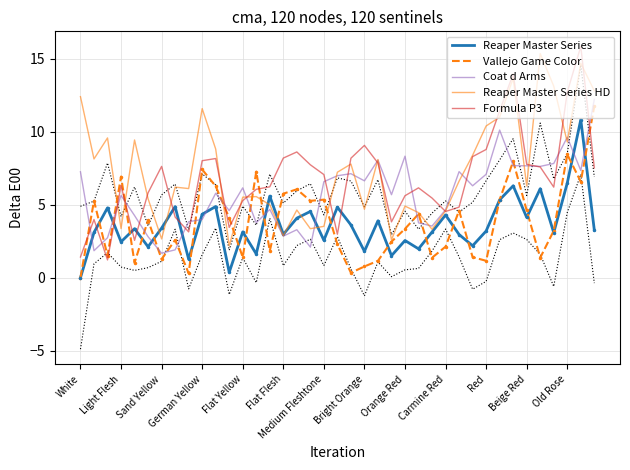

Reading left to right, extract all data points from this chart.

Reaper Master Series: 0.0	3.1	4.8	2.5	3.4	2.1	3.4	4.9	1.3	4.3	4.9	0.4	3.1	1.6	5.6	3.0	4.1	4.5	2.6	4.8	3.6	1.8	3.9	1.5	2.5	2.0	3.1	4.3	3.0	2.2	3.2	5.3	6.3	4.1	6.1	3.1	6.5	10.8	3.3
Vallejo Game Color: 0.0	5.3	1.5	6.9	1.0	4.0	1.3	2.6	0.3	7.4	6.3	4.1	1.4	7.3	1.8	5.8	6.1	5.3	5.3	2.3	0.3	0.8	1.2	2.5	3.4	4.4	1.4	2.1	4.6	1.4	1.2	5.3	8.0	4.6	1.4	3.2	8.4	6.6	11.8
Coat d Arms: 7.3	1.9	2.7	5.6	4.3	2.8	1.7	1.9	3.8	4.0	5.8	4.6	6.2	3.8	4.7	2.9	3.3	2.1	6.6	7.0	7.1	6.6	8.1	5.7	8.3	3.8	3.5	4.7	7.3	6.3	7.1	10.1	7.7	7.7	7.6	7.8	9.6	7.3	12.2
Reaper Master Series HD: 12.4	8.1	9.6	3.4	9.4	5.4	2.7	6.2	6.1	11.6	8.8	2.2	5.5	5.6	5.0	2.9	4.6	3.4	3.5	7.2	7.8	4.7	8.1	2.6	4.9	4.5	3.3	4.6	6.6	8.4	10.4	11.0	13.7	6.3	15.4	13.1	9.3	14.7	12.8
Formula P3: 1.4	4.0	1.2	6.3	2.6	5.8	7.6	4.2	3.1	8.0	8.2	3.5	5.3	6.1	6.2	8.2	8.6	7.7	7.1	3.0	8.2	9.1	7.9	3.8	5.6	6.2	5.5	4.5	4.8	8.3	8.8	11.4	14.0	7.8	7.6	6.2	12.7	15.8	7.5